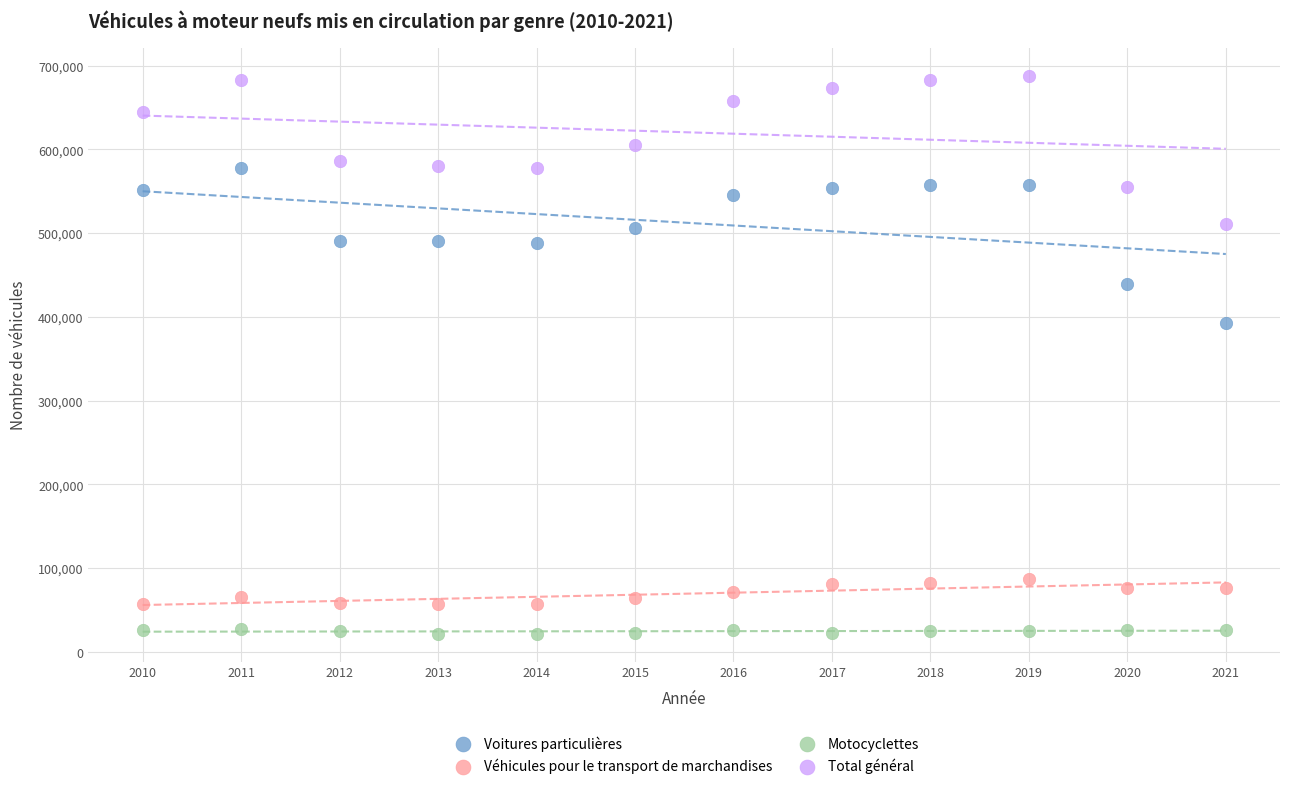

Which series contains the highest Y value?

Total général